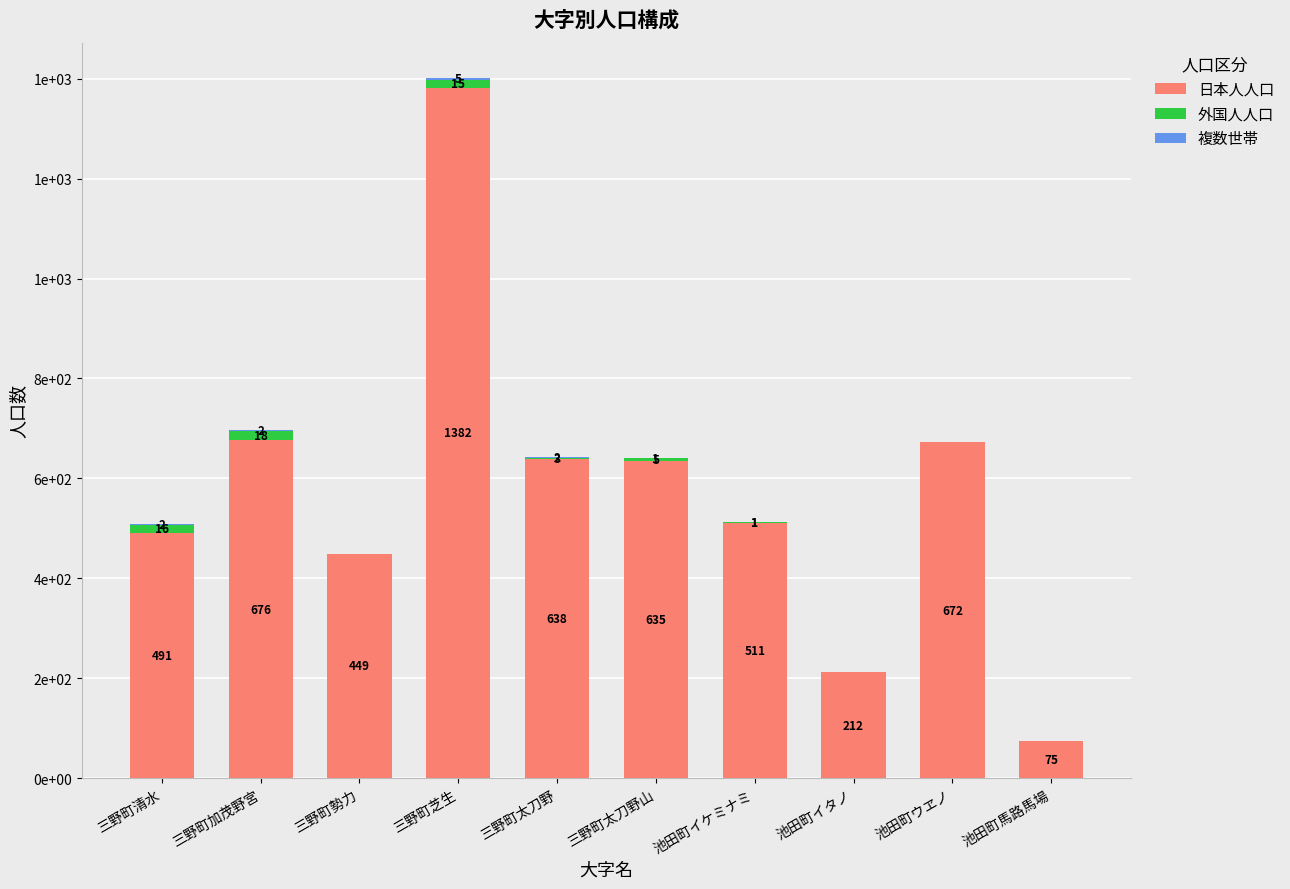

Are the bars grouped side by side (vs. stacked)?

No